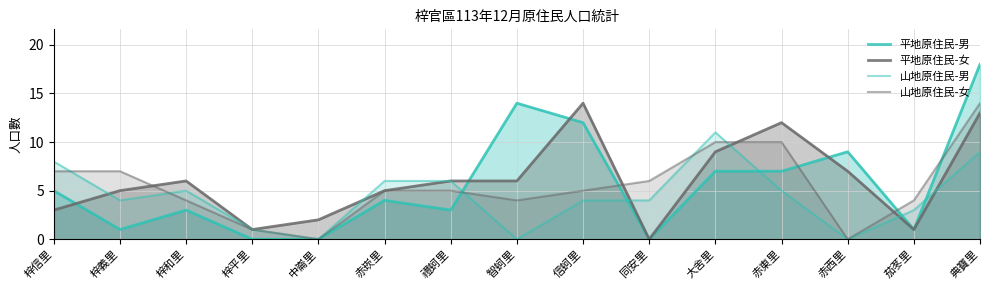

What position from the left is 梓信里?

1